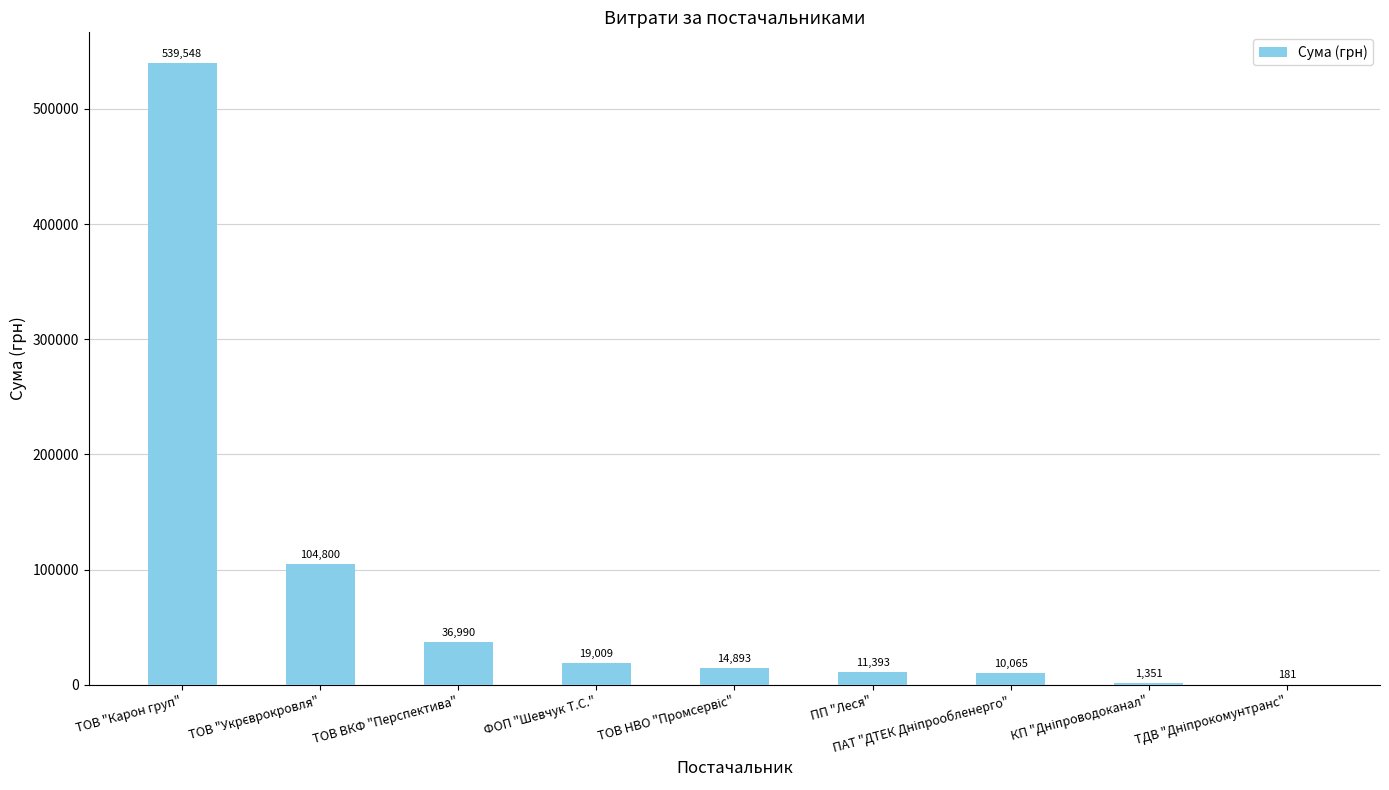

What is the average value?

82025.5